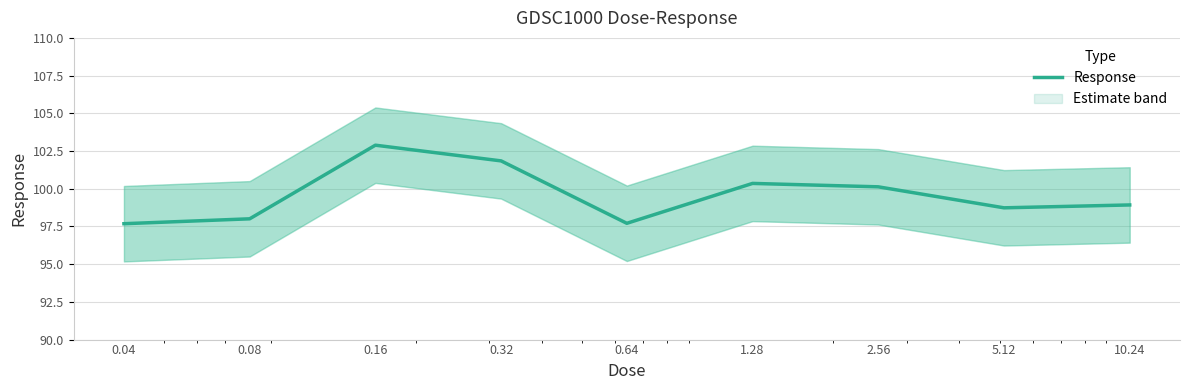

List the labels in order of value, smallest first.

0.04, 0.64, 0.08, 5.12, 10.24, 2.56, 1.28, 0.32, 0.16